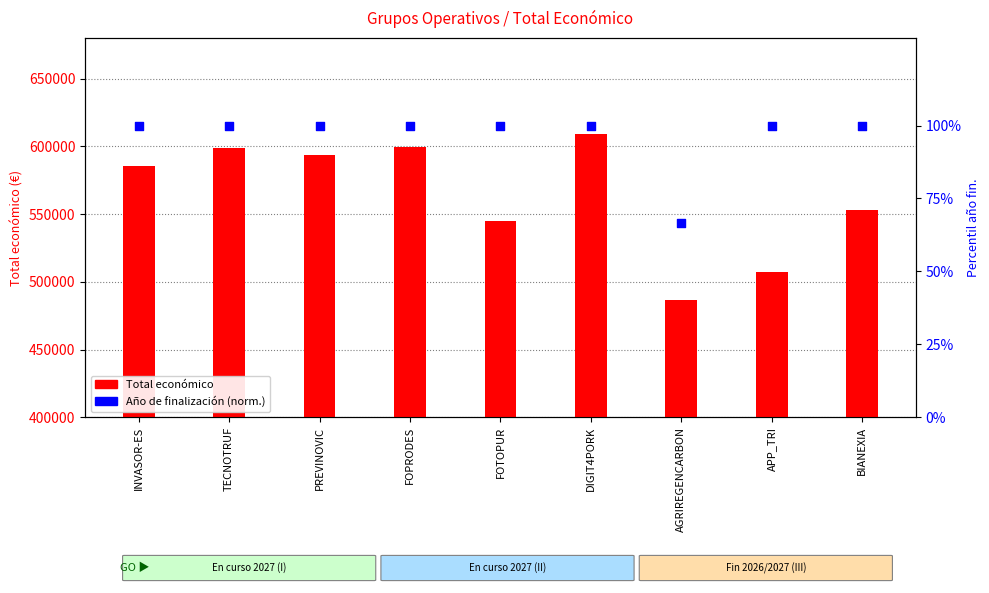

Which series has the largest total across all categories?

Total económico